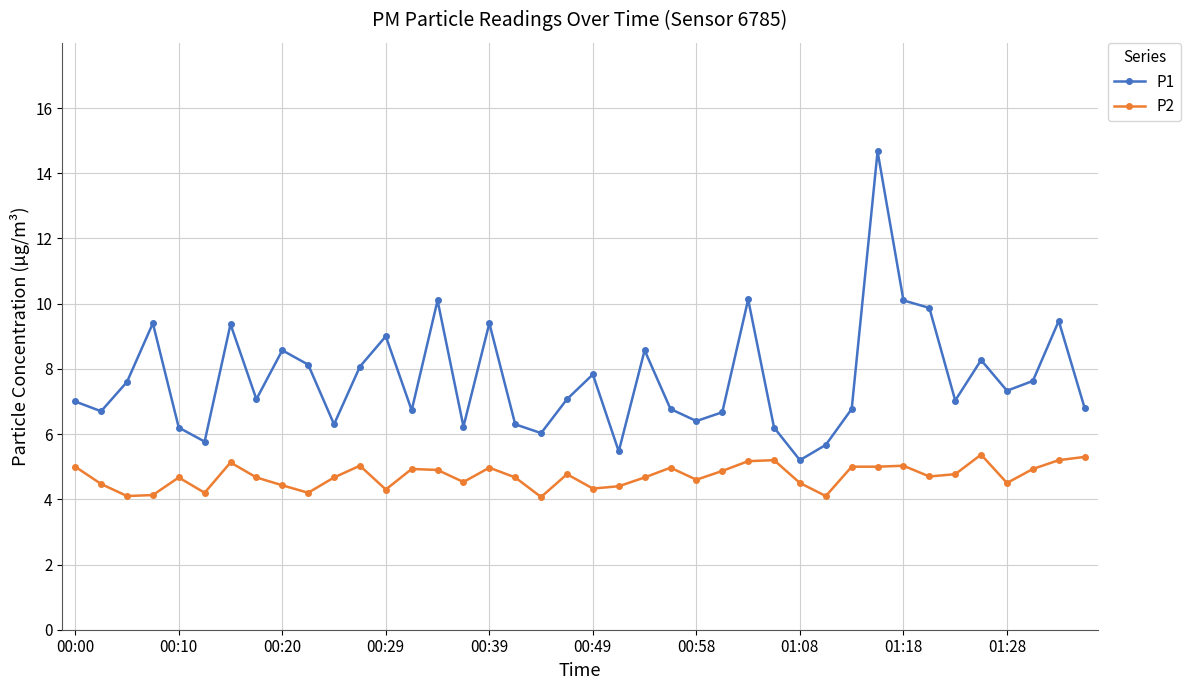

What is the value of the P2 point at the 9th from the left?

4.4